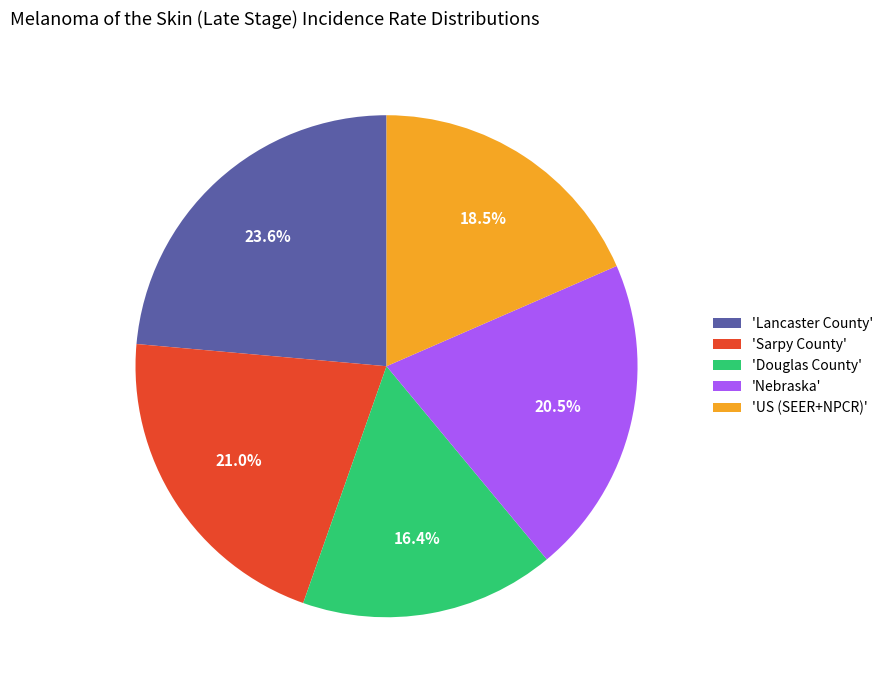

Is 'Lancaster County' the majority of the pie?

No